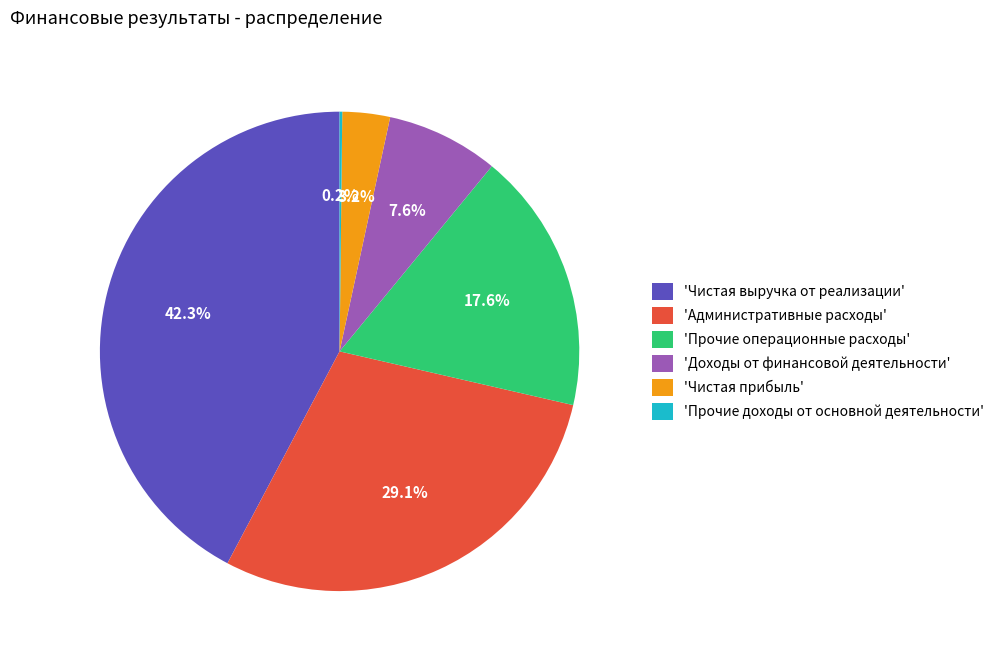

What percentage do 'Административные расходы' and 'Чистая выручка от реализации' together represent?

71.4%